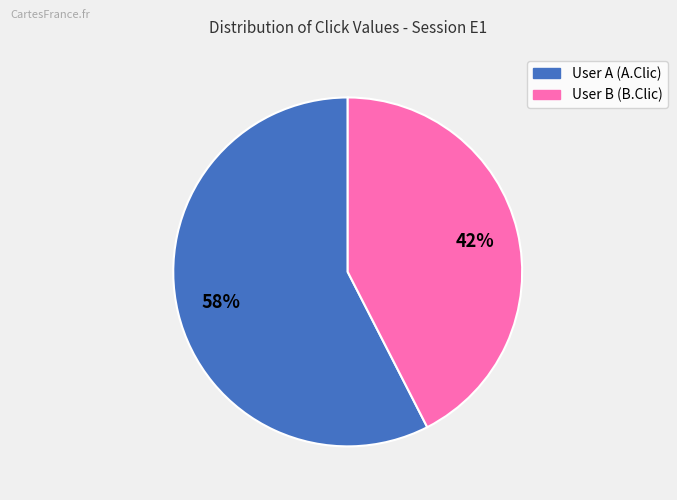

Rank the categories by value from highest to lowest.

User A (A.Clic), User B (B.Clic)